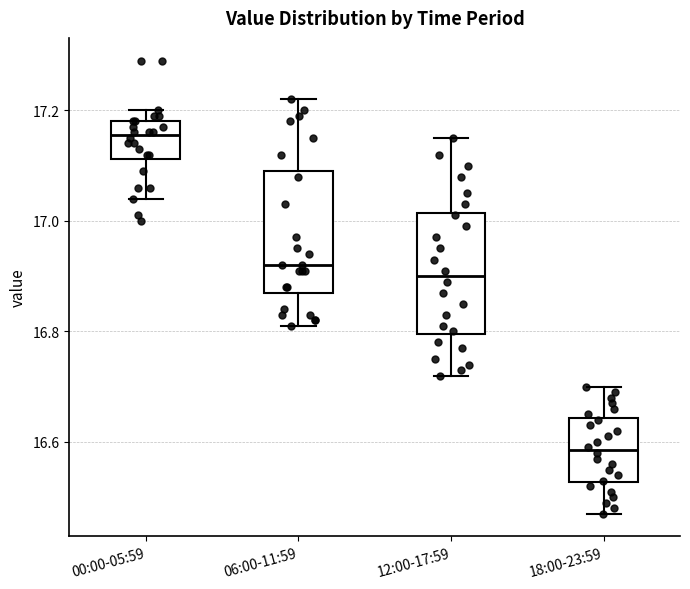

Where does the upper whisker of the box for 06:00-11:59 end on the y-axis? The values are not printed on the chart, so give them approximately, as read against the axis.

17.22